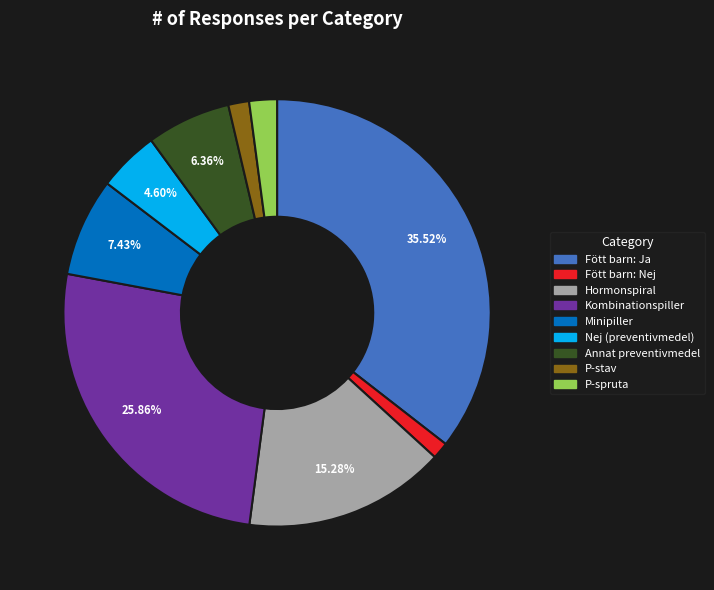

To the nearest percent, what is the average slice percentage?

11%